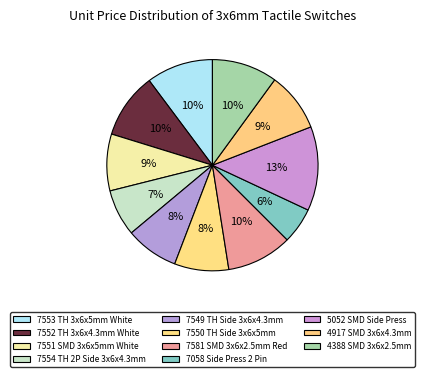

To the nearest percent, what portion does 7549 TH Side 3x6x4.3mm represent?

8%